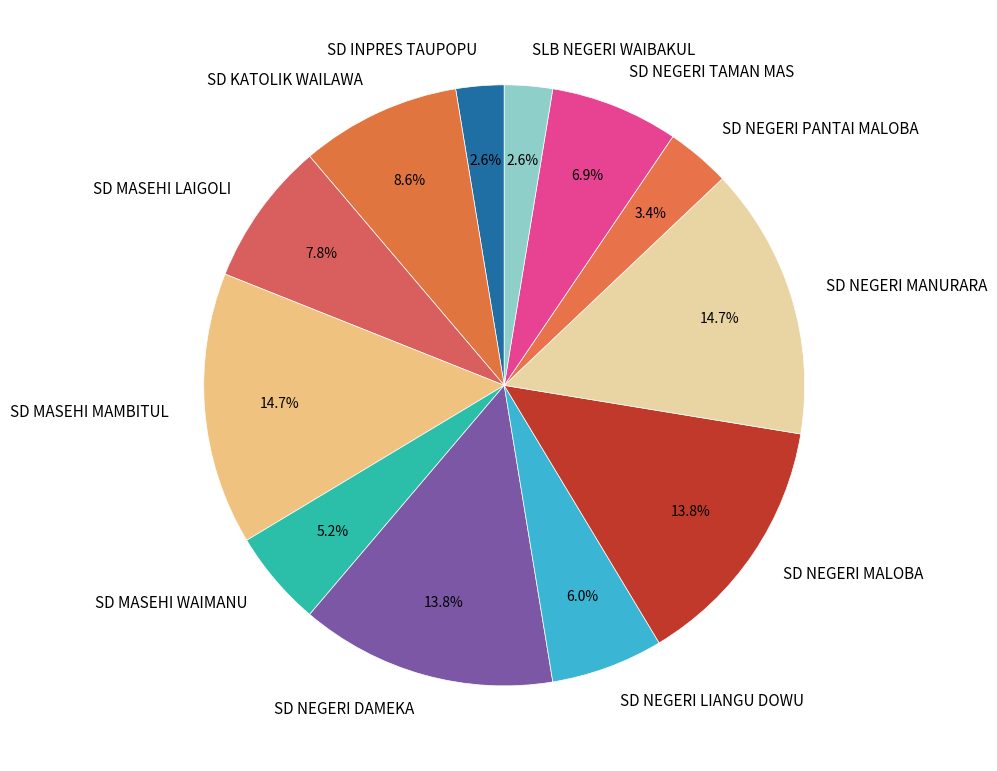

What is the ratio of the value at SD NEGERI PANTAI MALOBA to the value at SD NEGERI LIANGU DOWU?

0.6